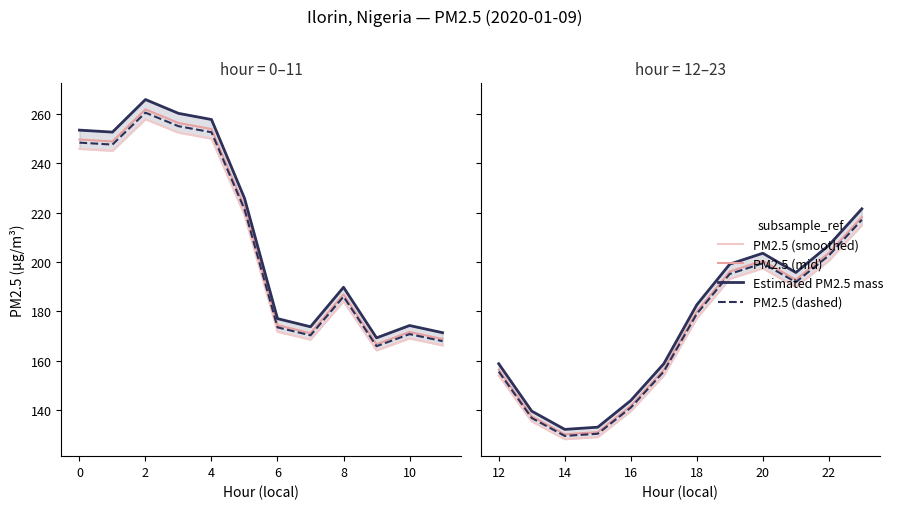

List the series in order of their peak value, highest first.

Estimated PM2.5 mass, PM2.5 (mid), PM2.5 (dashed), PM2.5 (smoothed)